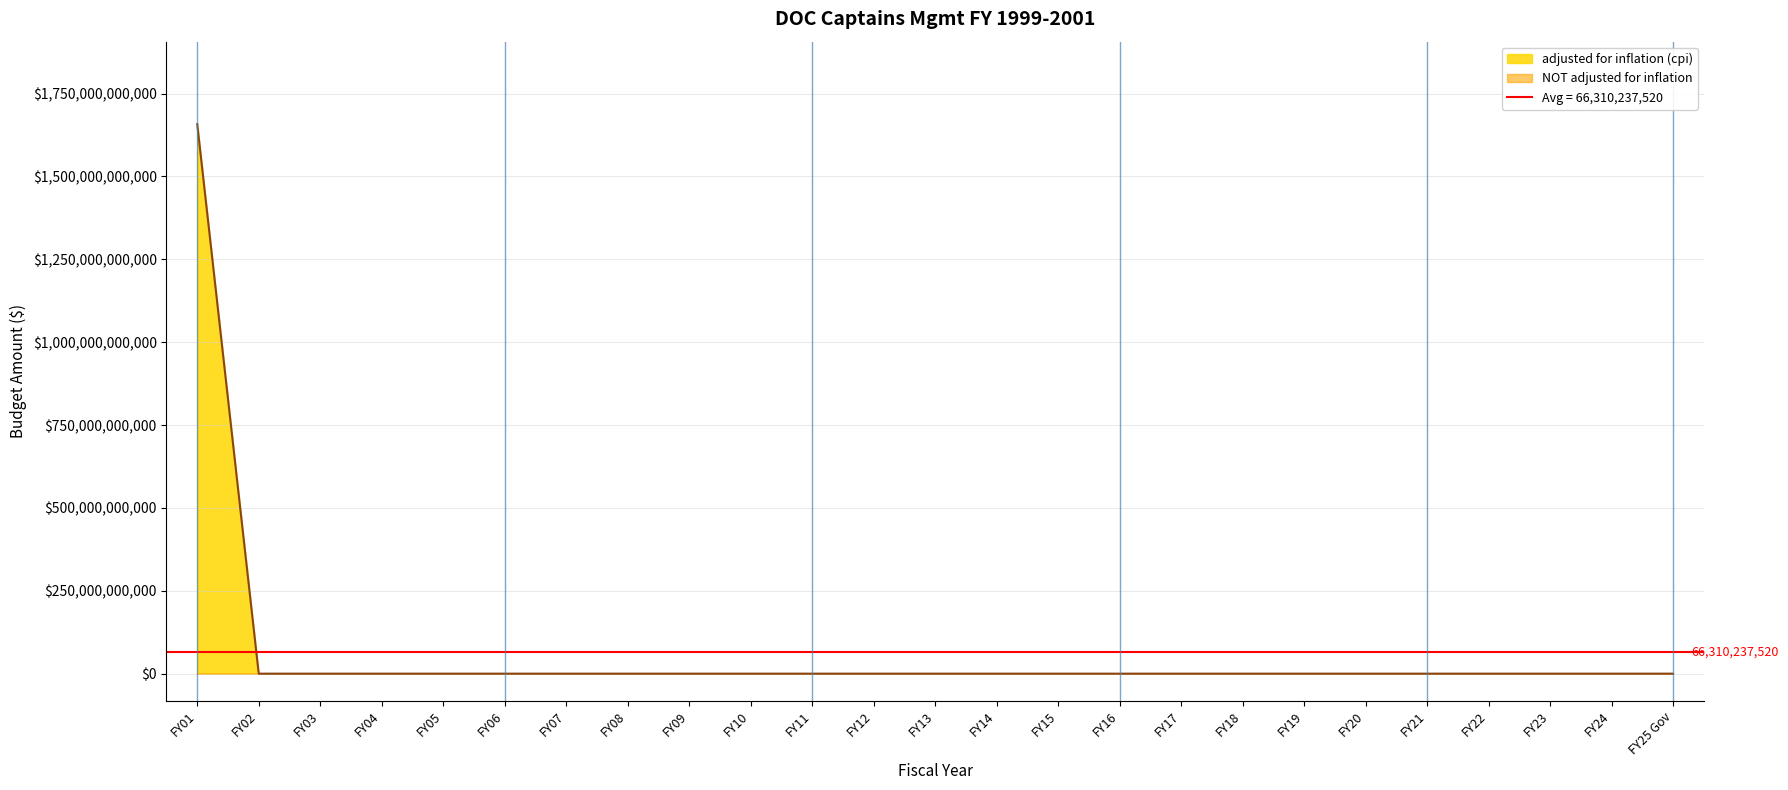

True or false: the data has more than 1 interior local peaks.

False